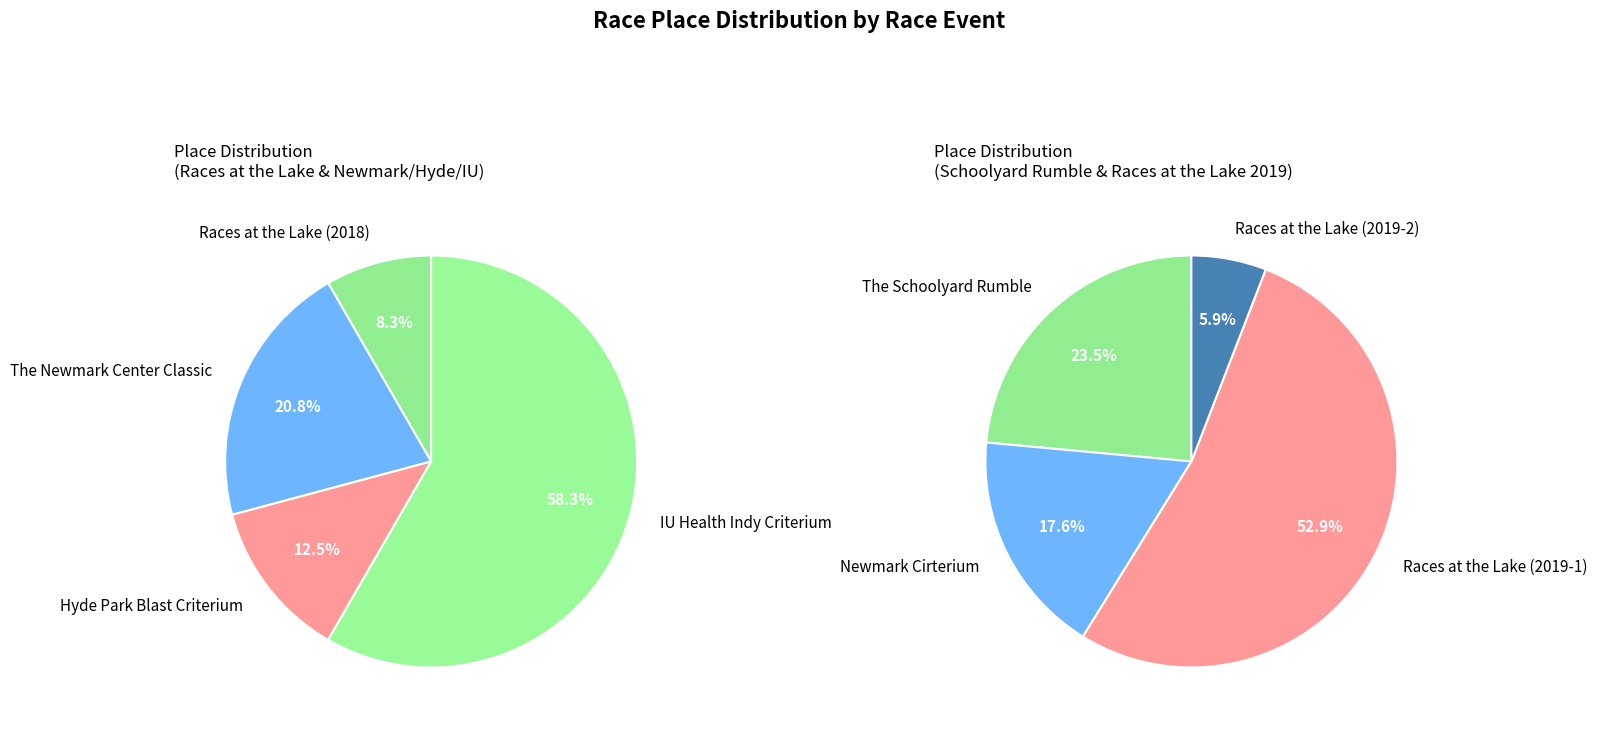

Between Hyde Park Blast Criterium and Races at the Lake (2019-2), which is larger?

Hyde Park Blast Criterium